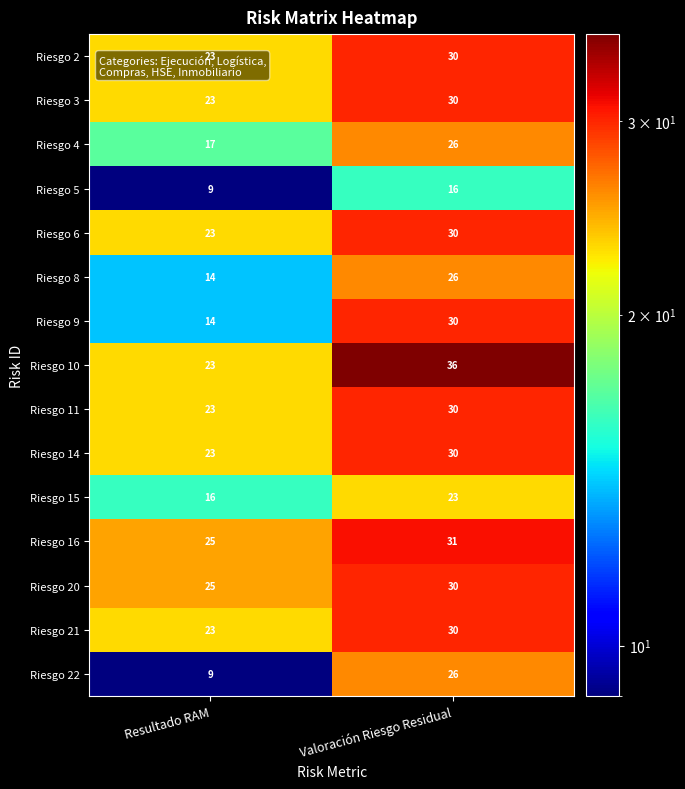

What is the total value across all series at Resultado RAM?

290